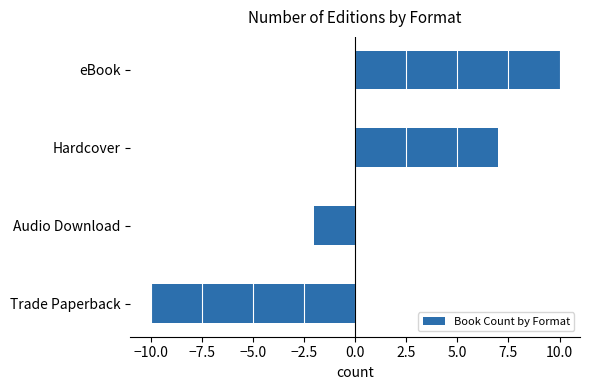

At which label is the value closest to 0?

Audio Download